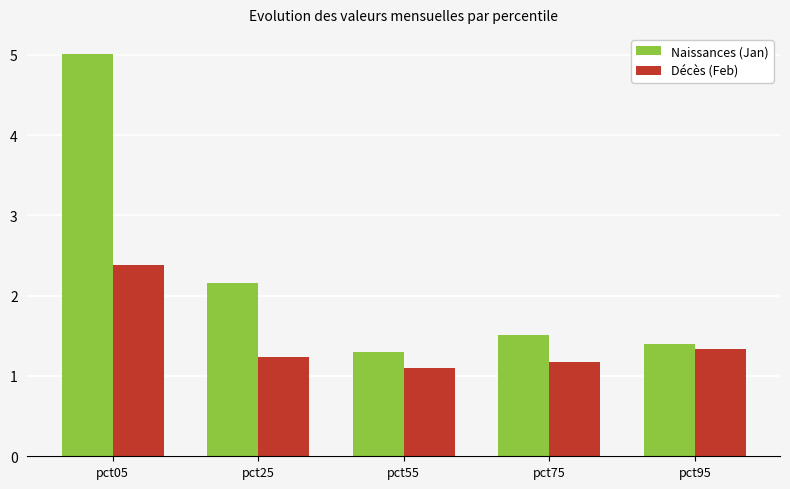

At which category is the sum across all series the highest?

pct05